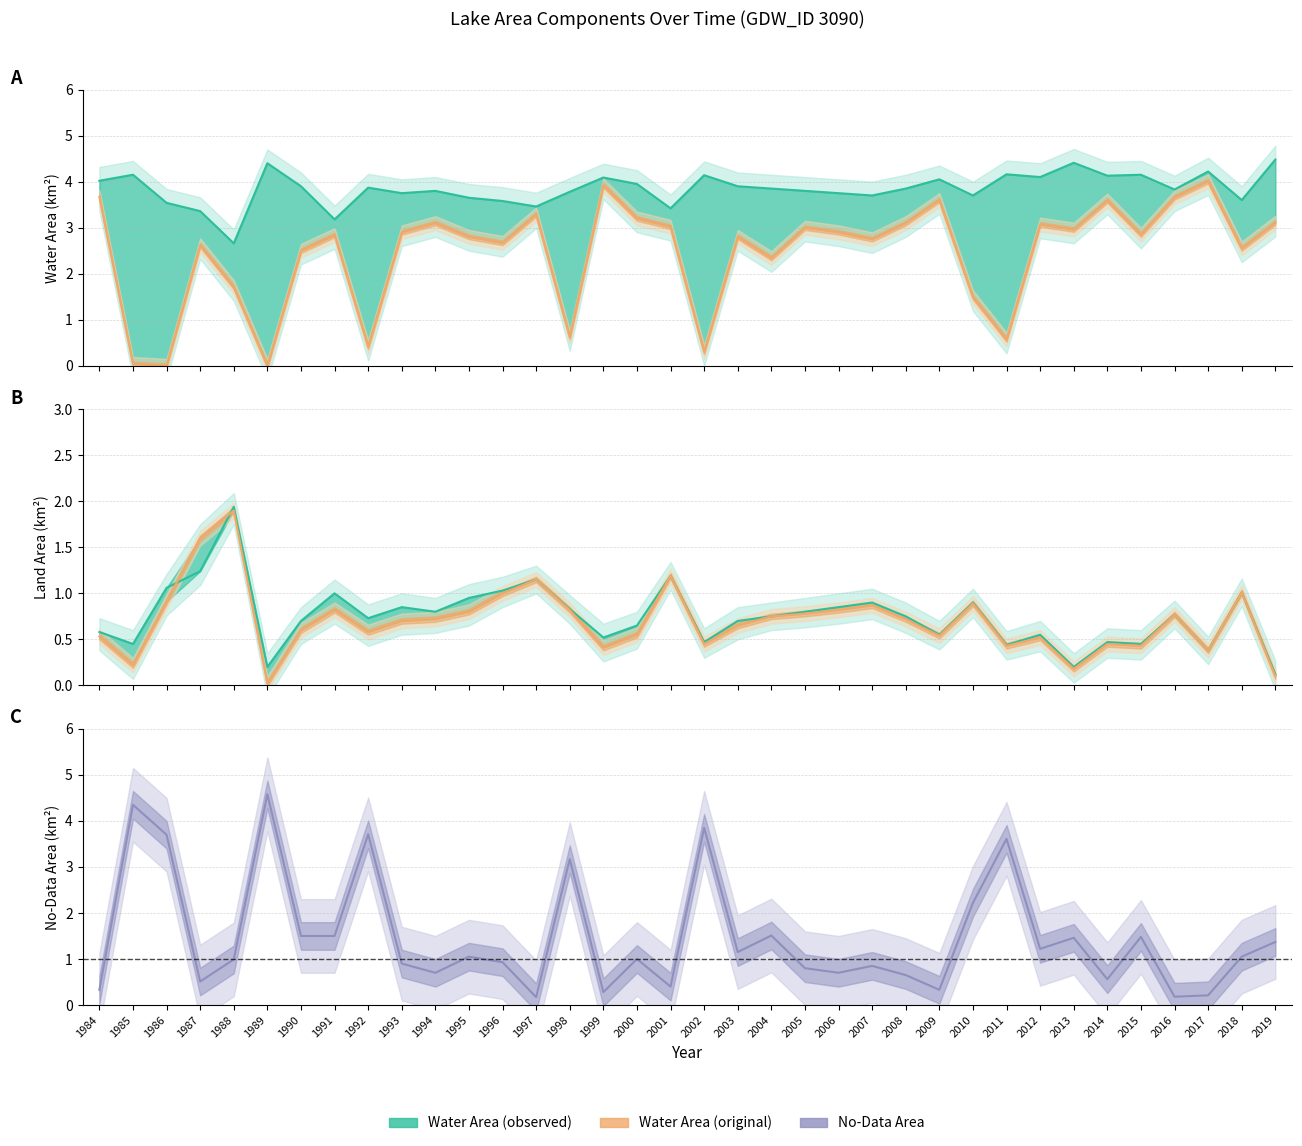

How many lines are shown in the chart?

5